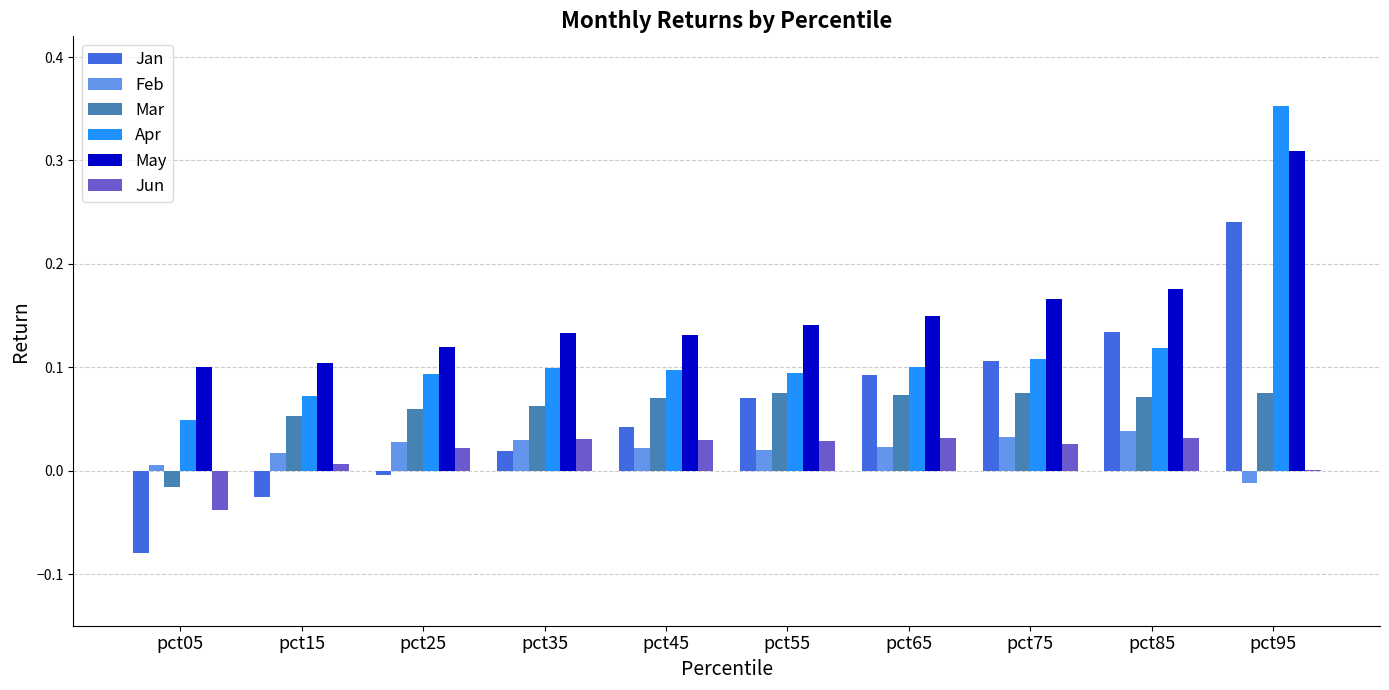

What is the total value across all series at pct65?

0.5